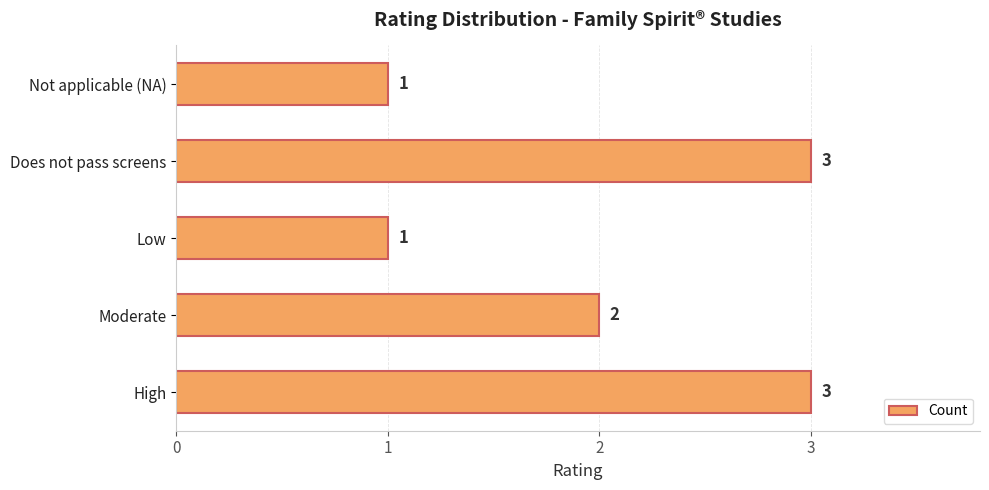

How many distinct data groups are displayed?

1